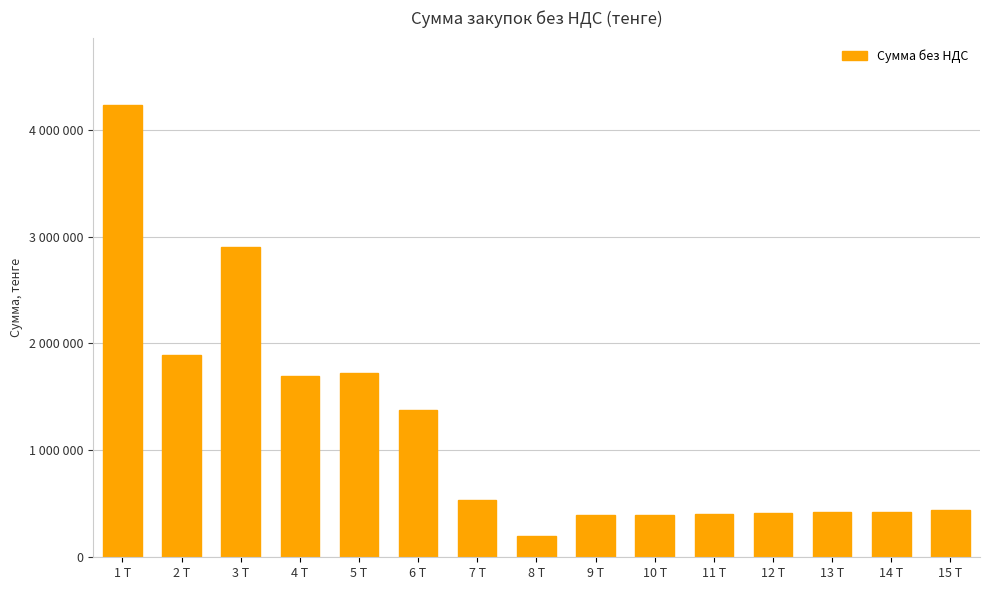

The value at 12 Т is 413500.0. True or false?

True